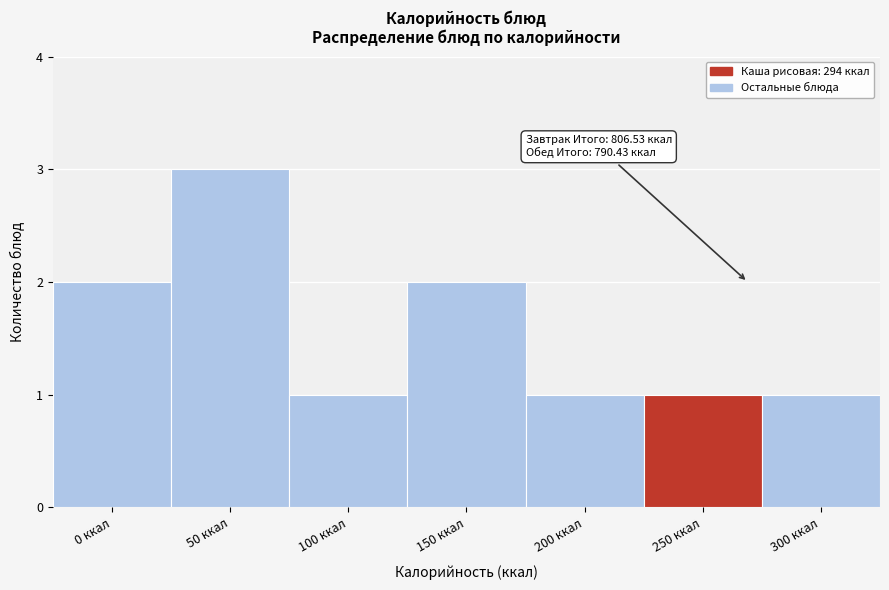

Reading left to right, what are all the values shown in this chart?

0 ккал=2	50 ккал=3	100 ккал=1	150 ккал=2	200 ккал=1	250 ккал=1	300 ккал=1